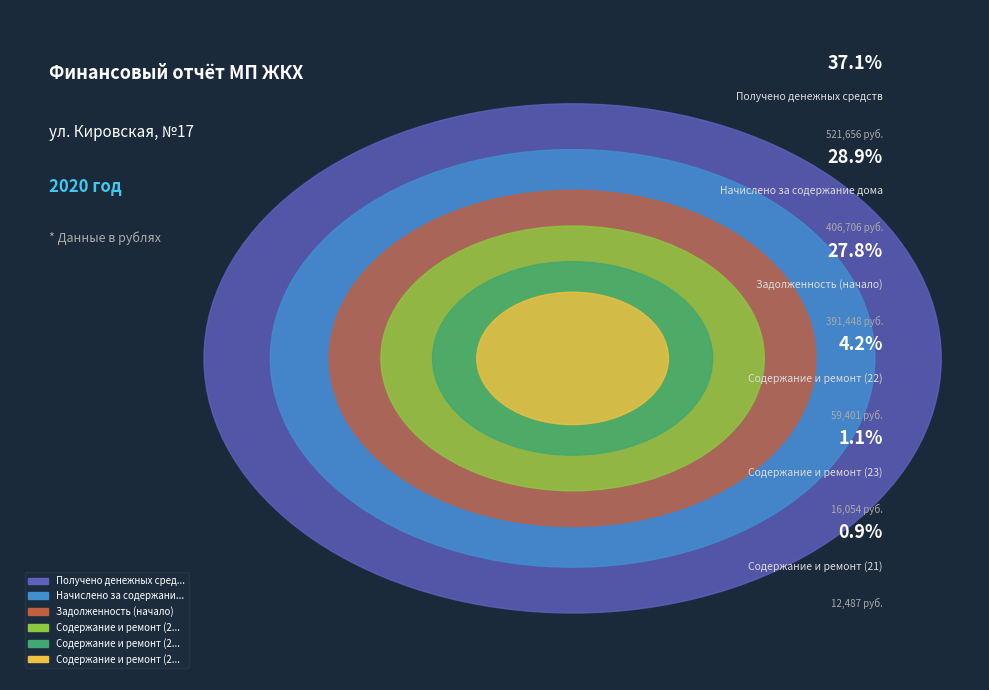

Is it true that Начислено за содержание дома is 29% of the pie?

True